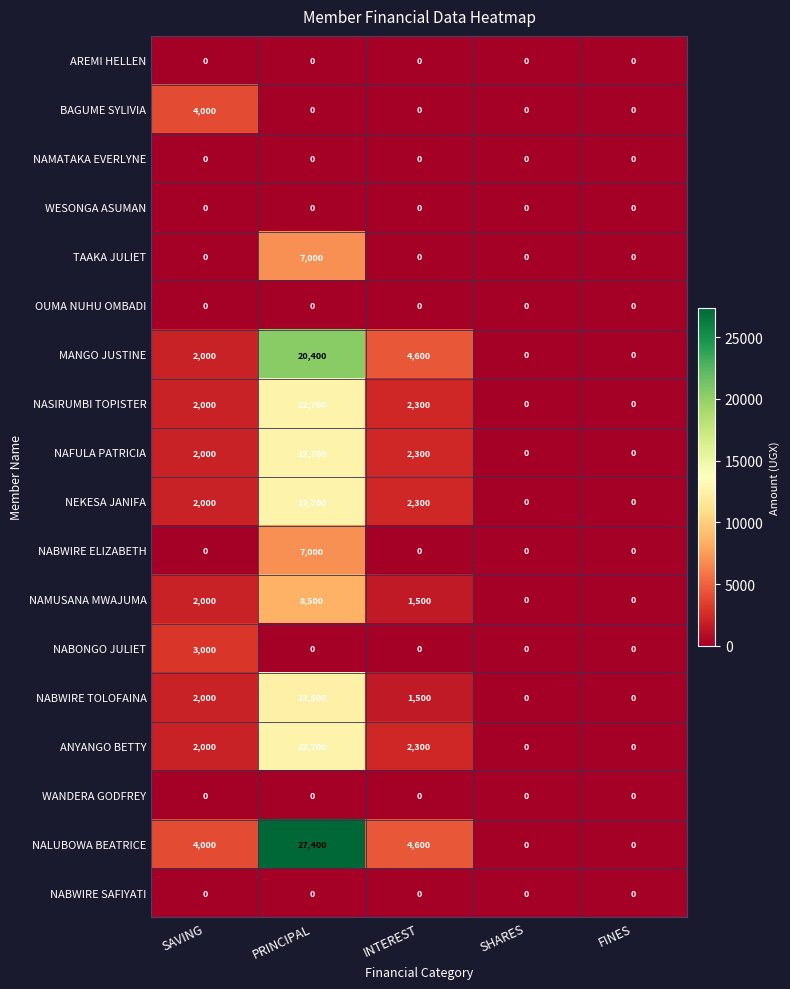

What is the sum of the NABWIRE ELIZABETH values at INTEREST and PRINCIPAL?

7000